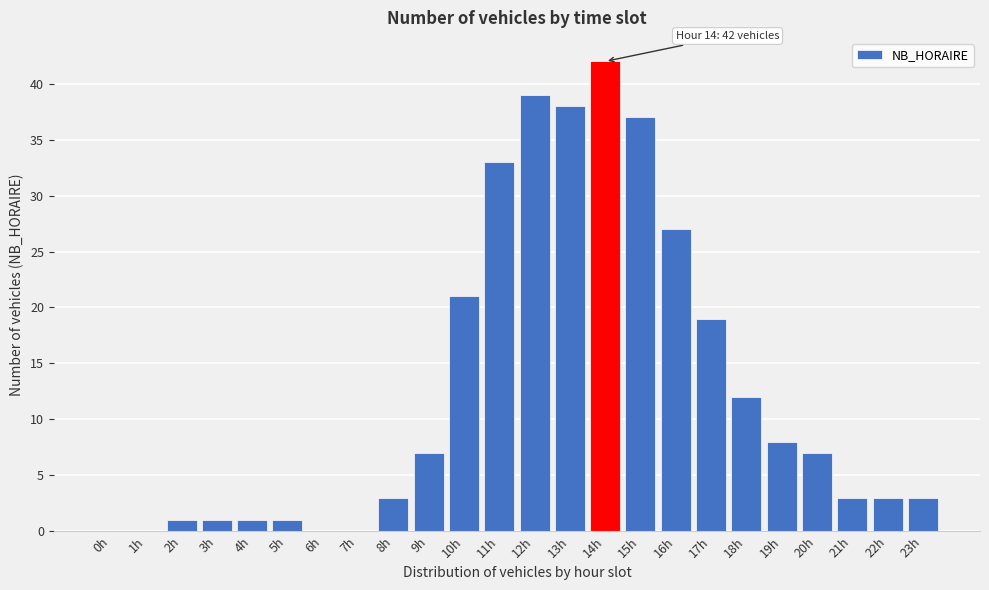

Reading left to right, transcribe all the data shown in this chart.

0h=0	1h=0	2h=1	3h=1	4h=1	5h=1	6h=0	7h=0	8h=3	9h=7	10h=21	11h=33	12h=39	13h=38	14h=42	15h=37	16h=27	17h=19	18h=12	19h=8	20h=7	21h=3	22h=3	23h=3